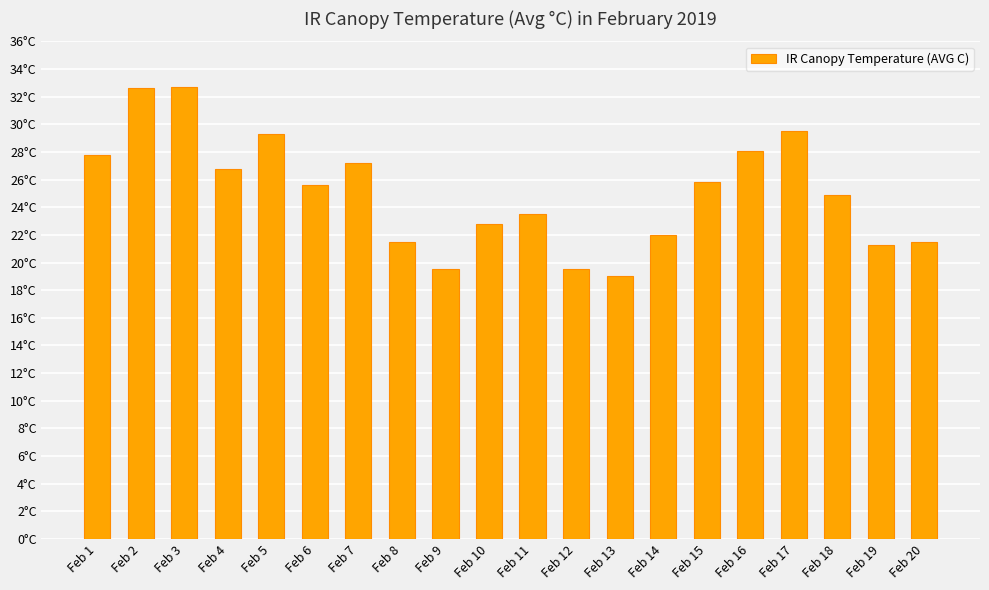

Which has a higher value, Feb 17 or Feb 18?

Feb 17